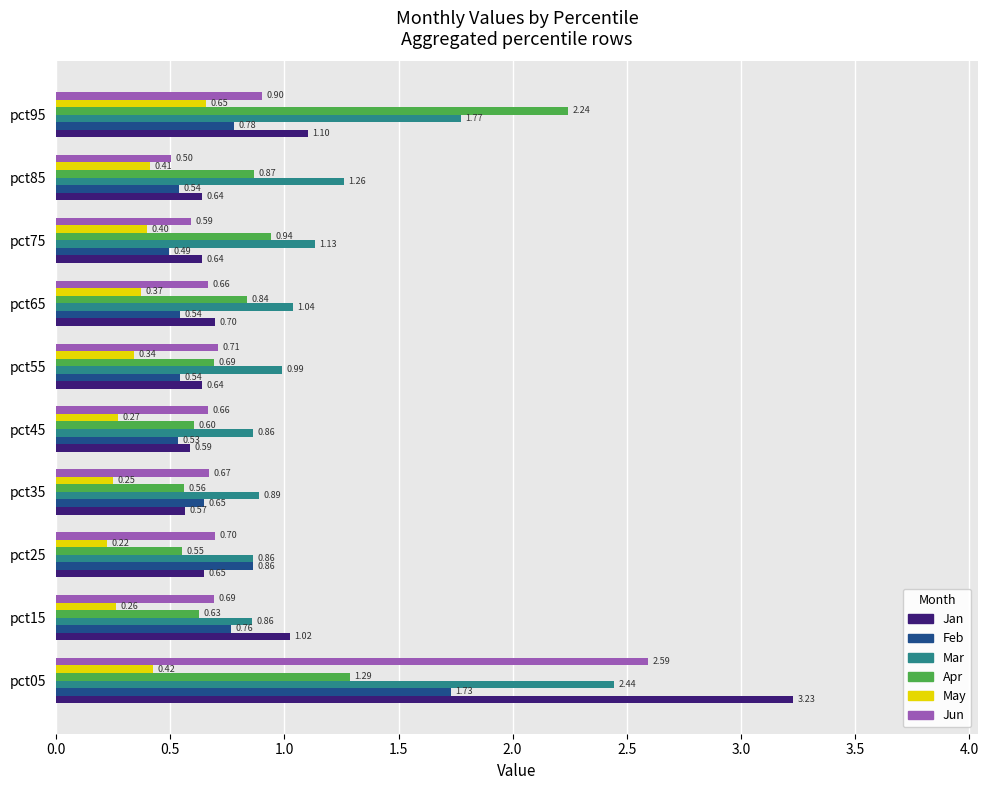

Which series has the largest total across all categories?

Mar